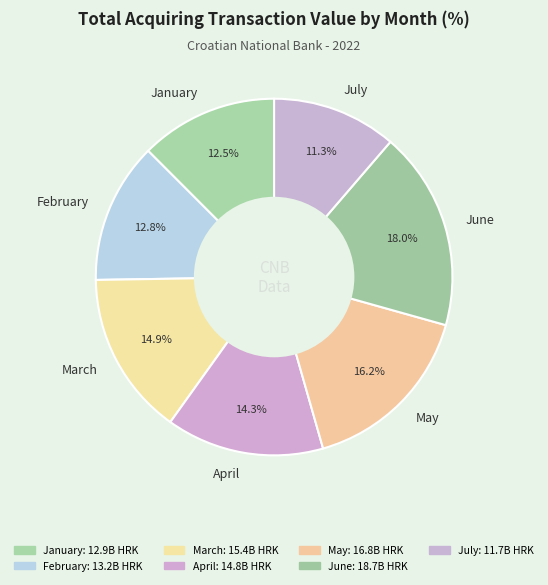

What portion of the pie excludes March?

85.1%